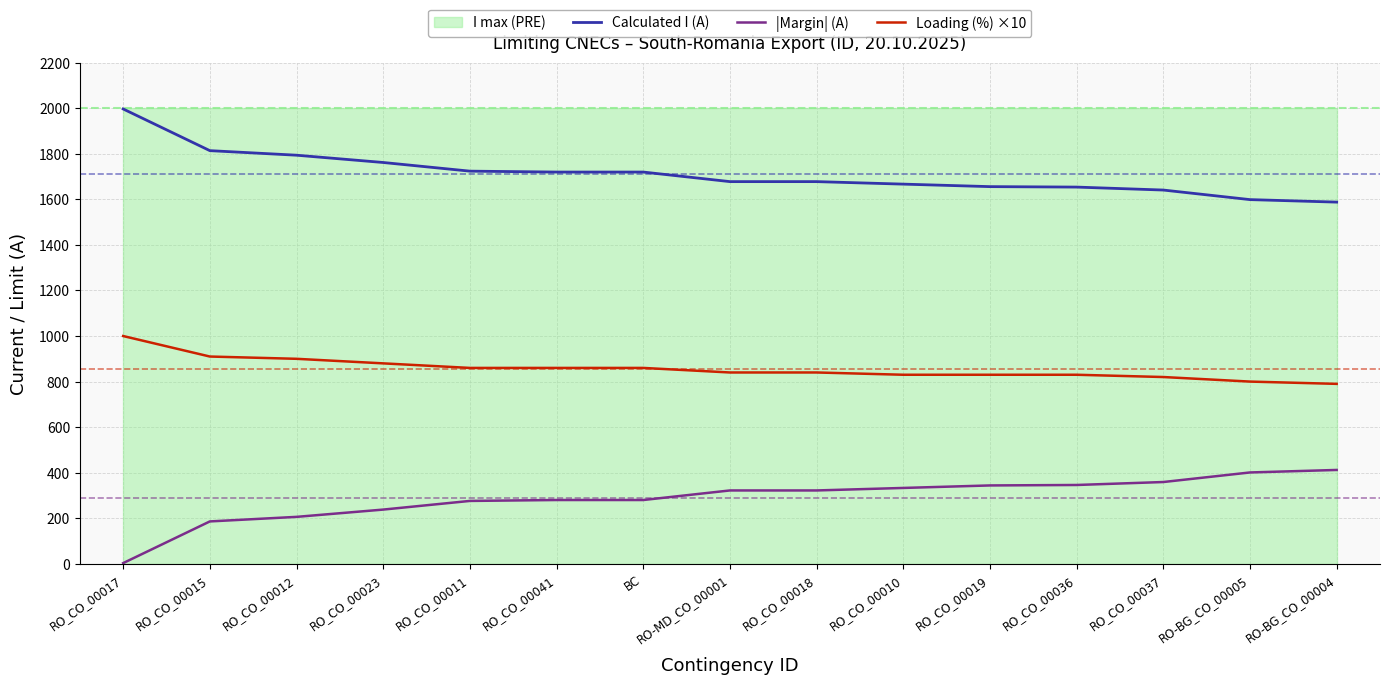

True or false: |Margin| (A) has more than 1 points higher than both neighbors.

False